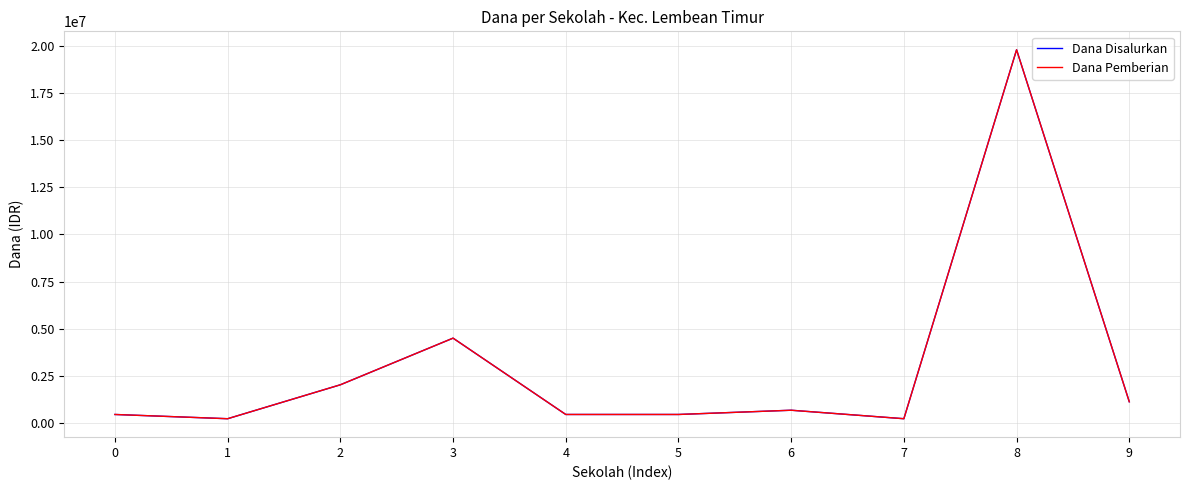

Which series has the widest spread of values?

Dana Disalurkan